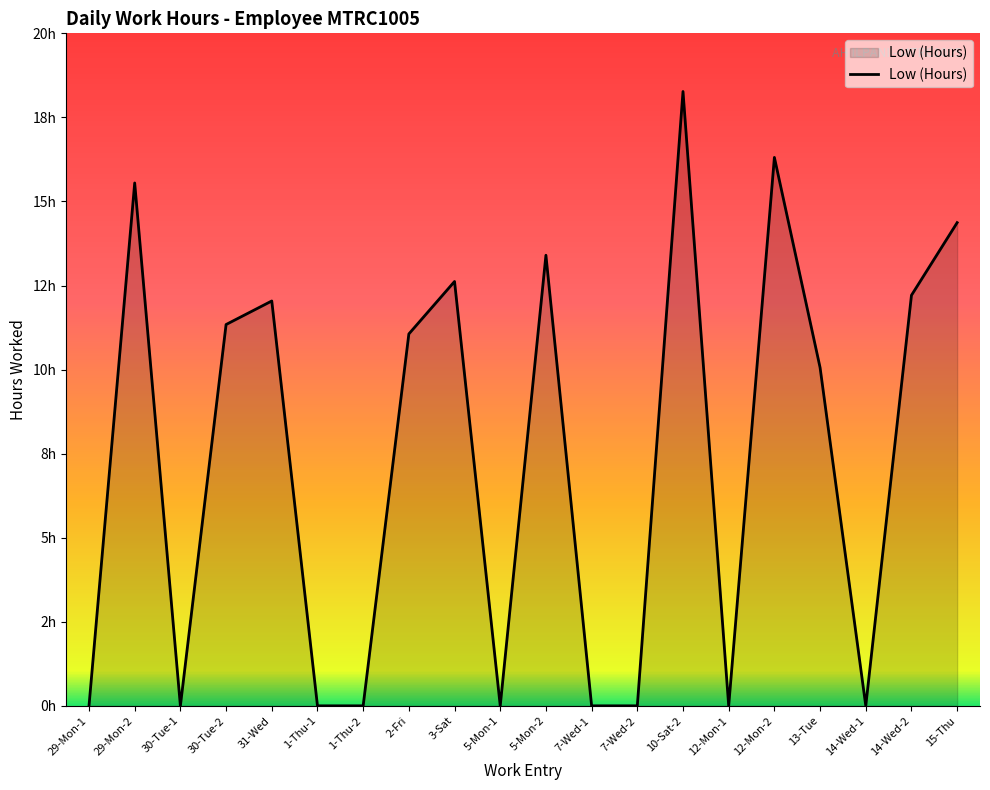

Reading left to right, list all the values displayed in this chart.

29-Mon-1=0.0	29-Mon-2=15.6	30-Tue-1=0.0	30-Tue-2=11.3	31-Wed=12.0	1-Thu-1=0.0	1-Thu-2=0.0	2-Fri=11.1	3-Sat=12.6	5-Mon-1=0.0	5-Mon-2=13.4	7-Wed-1=0.0	7-Wed-2=0.0	10-Sat-2=18.3	12-Mon-1=0.0	12-Mon-2=16.3	13-Tue=10.1	14-Wed-1=0.0	14-Wed-2=12.2	15-Thu=14.4